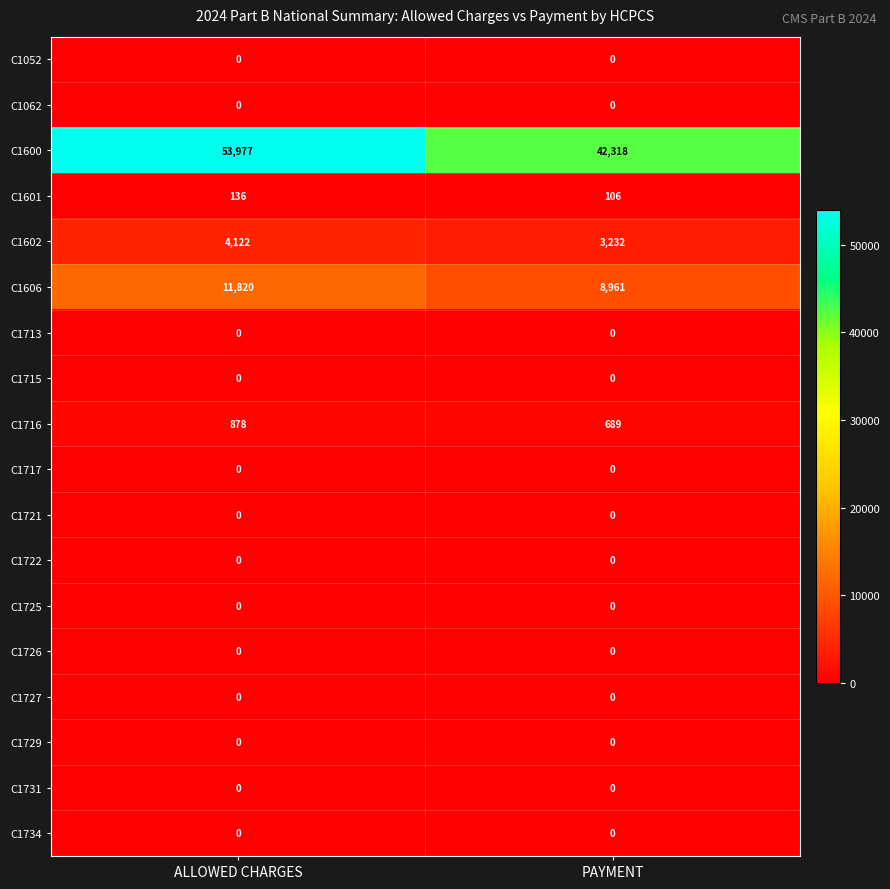

Which series has the widest spread of values?

C1600